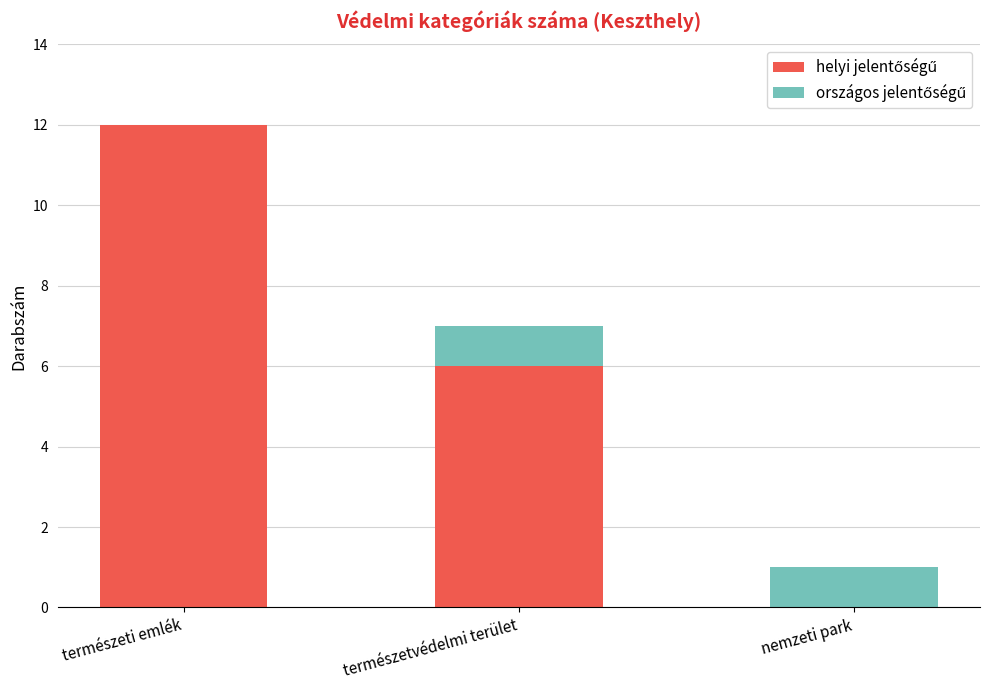

At which category is the sum across all series the highest?

természeti emlék